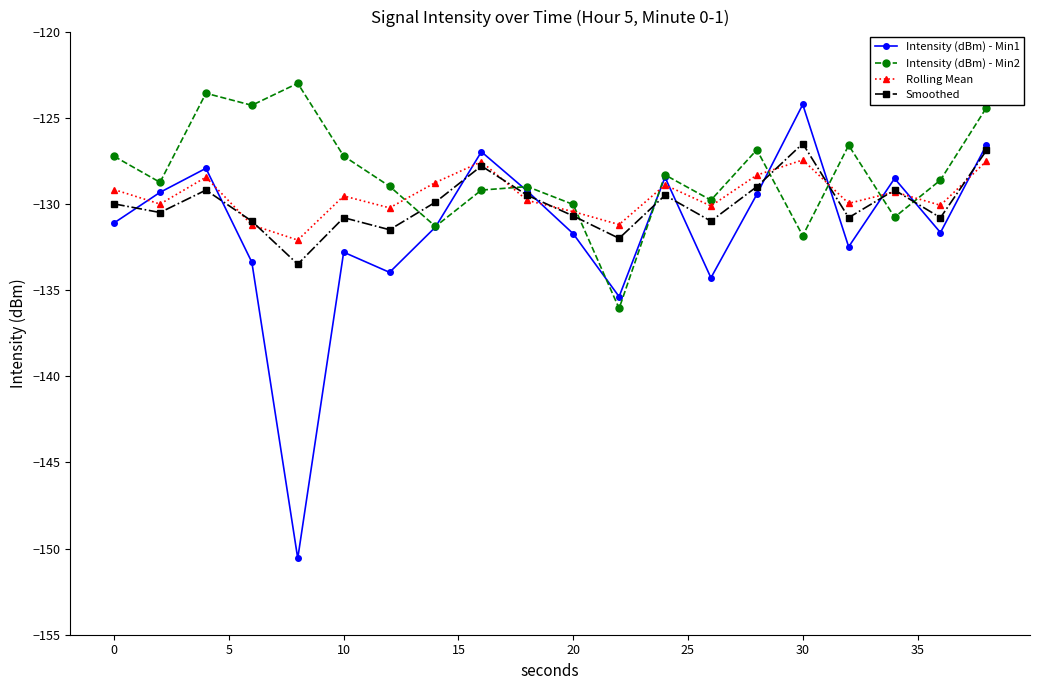

In Intensity (dBm) - Min1, how many points are lower than both neighbors (excluding endpoints)?

6